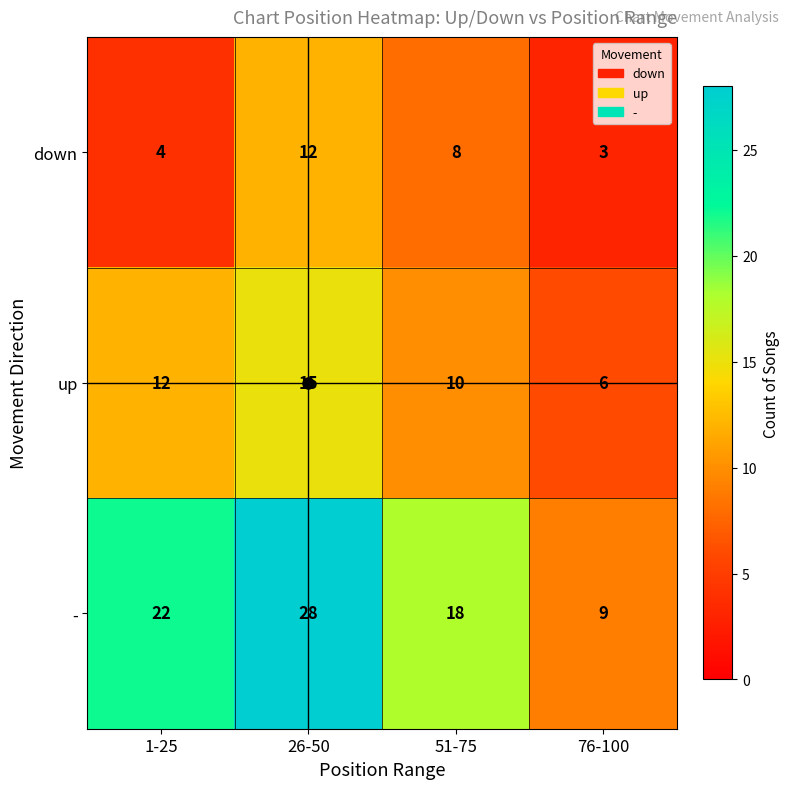

What is the greatest value displayed?

28